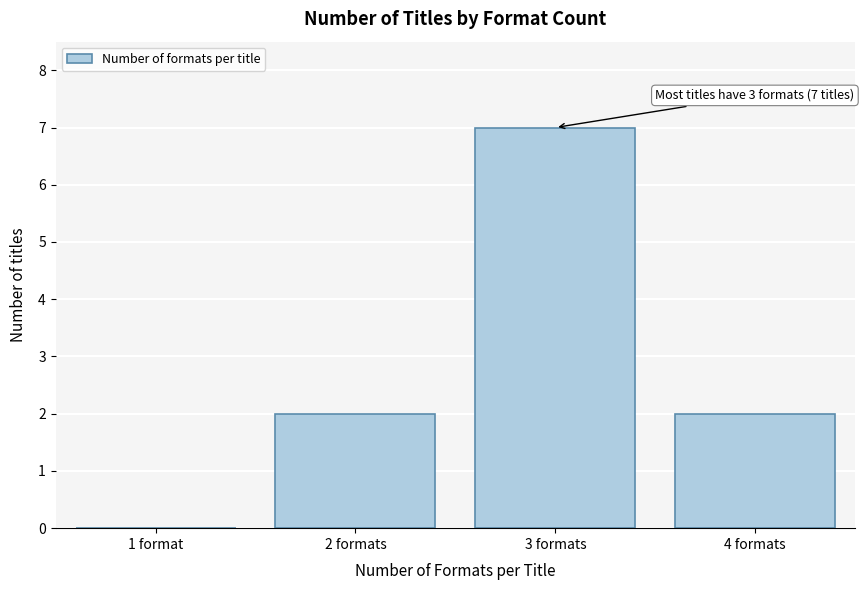

Reading left to right, extract all data points from this chart.

1 format=0	2 formats=2	3 formats=7	4 formats=2